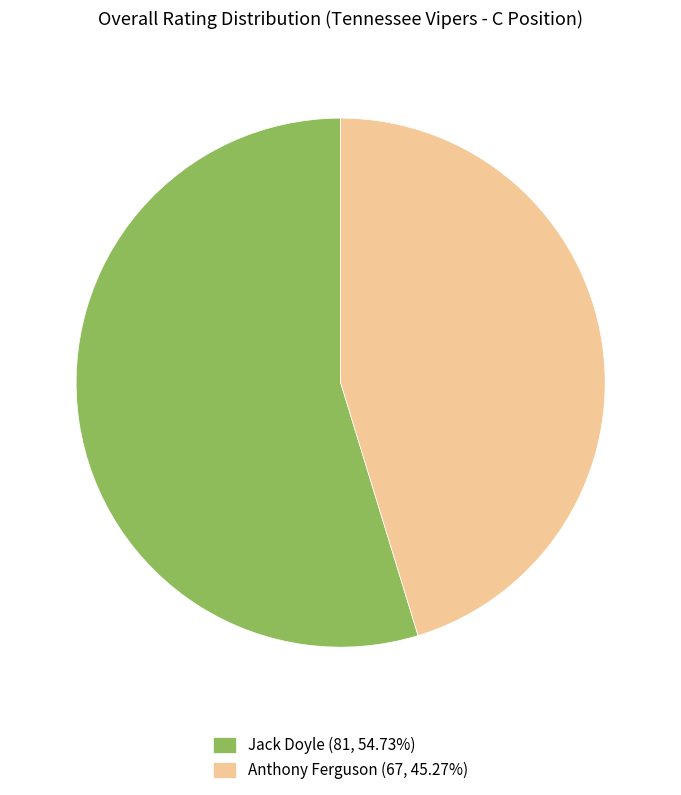

Which category has the biggest portion of the pie?

Jack Doyle